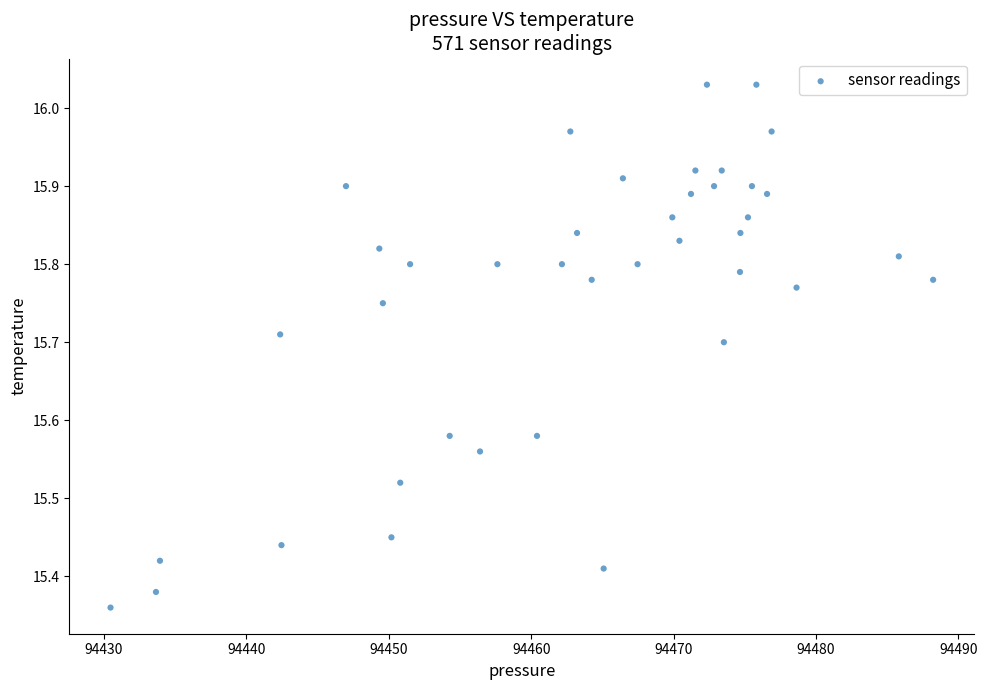

What is the range of Y values (max minus min)?

0.7